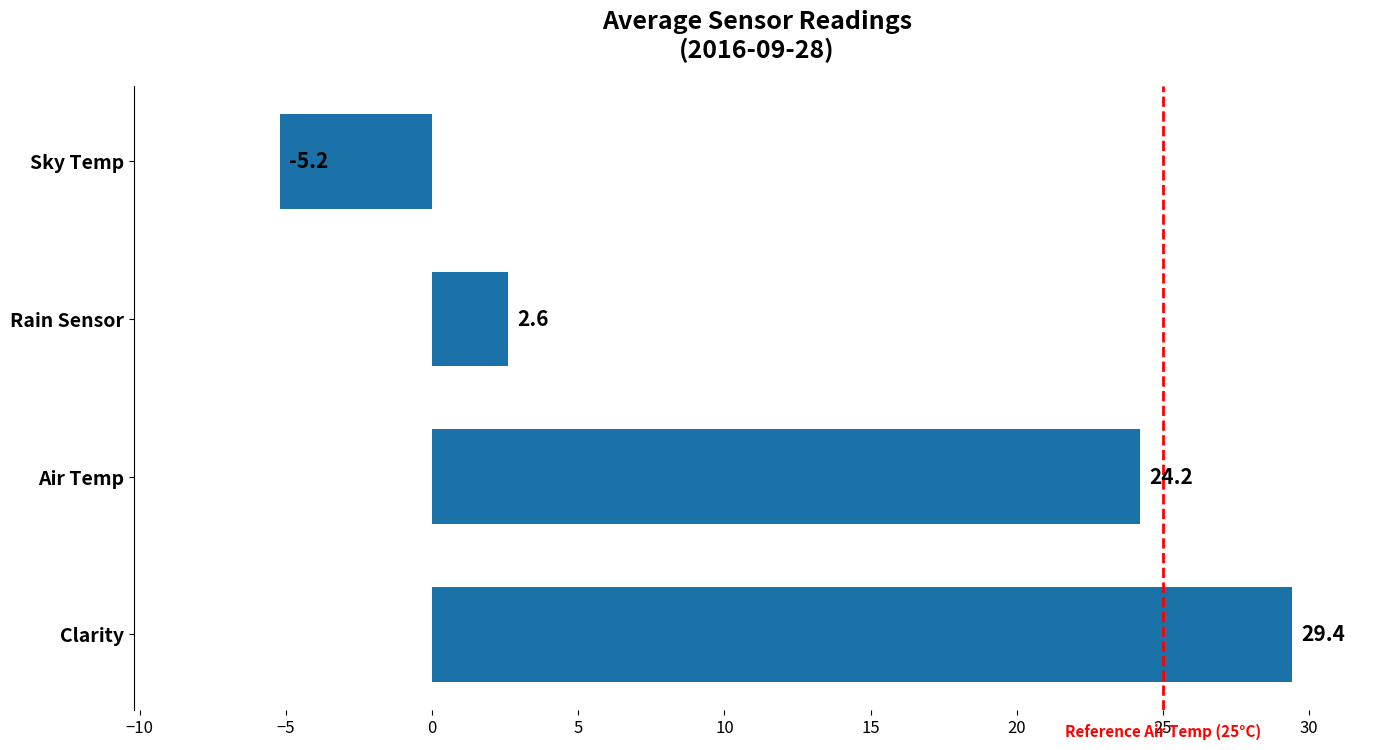

What is the minimum value shown in the chart?

-5.2